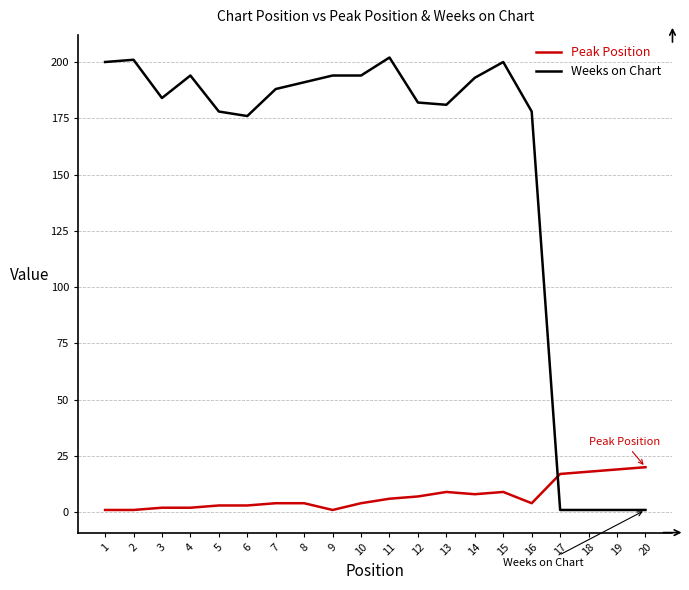

Rank the series by their average value, from lowest to highest.

Peak Position, Weeks on Chart